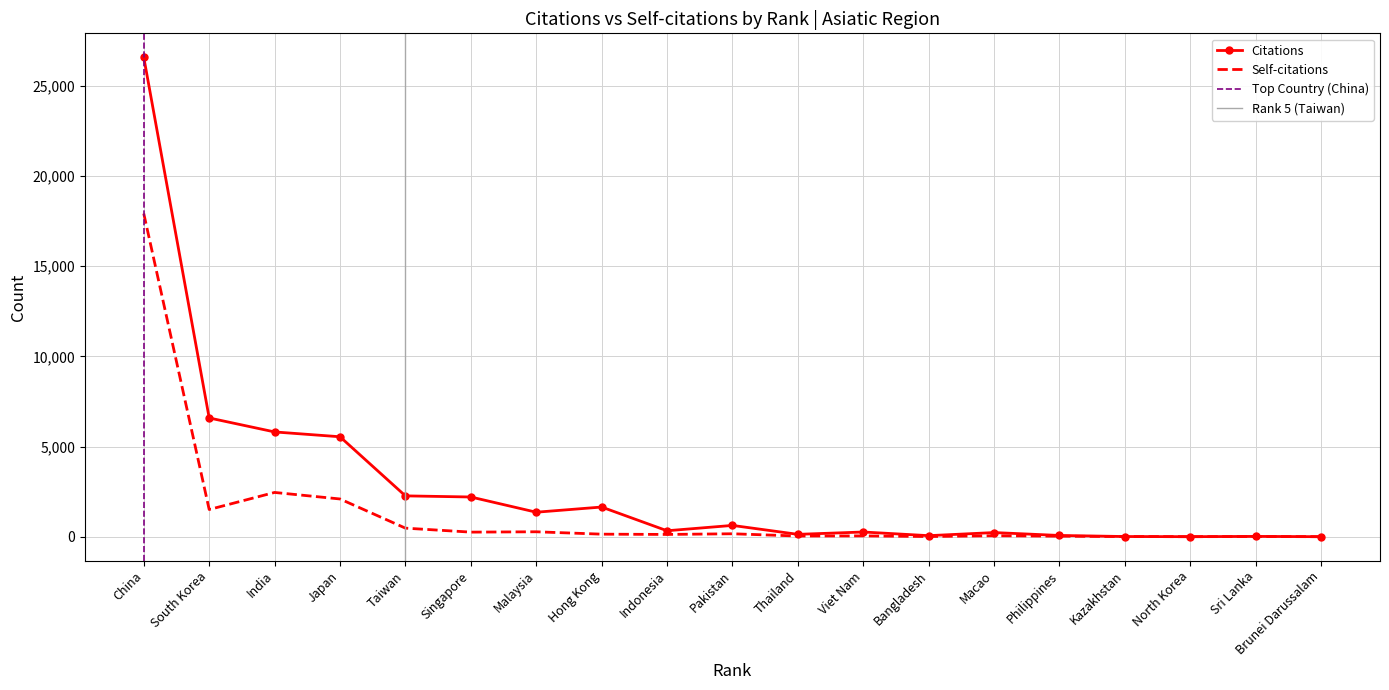

What is the difference between the second highest and second lowest values in the Self-citations series?

2453